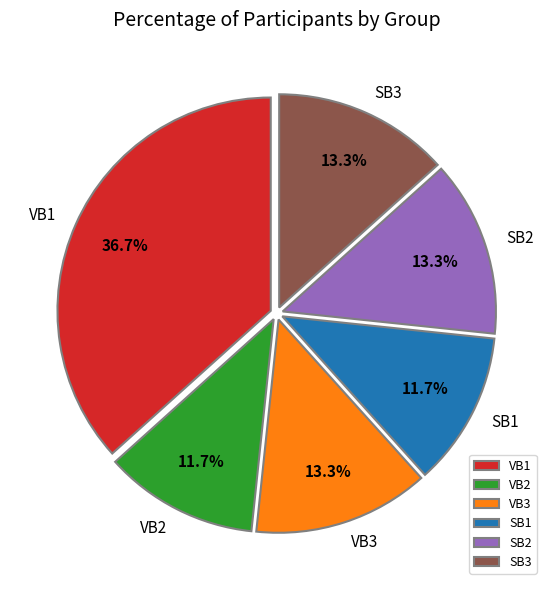

Does VB3 represent more than half of the total?

No